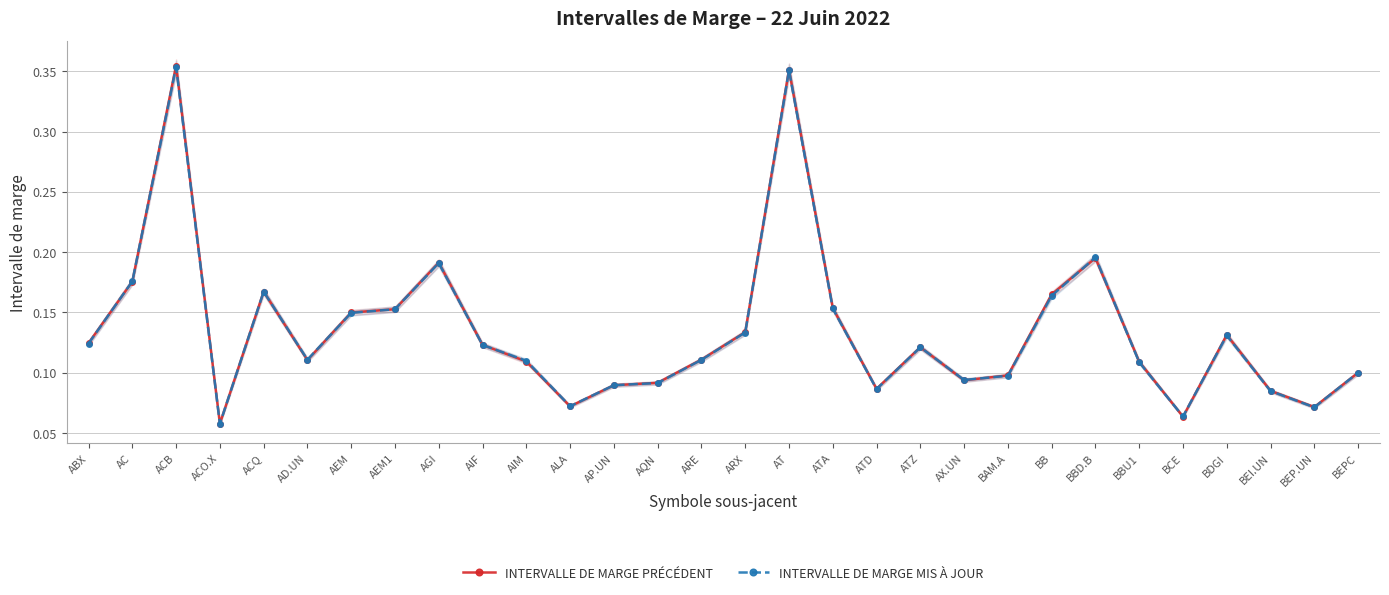

How many intersections are there between INTERVALLE DE MARGE PRÉCÉDENT and INTERVALLE DE MARGE MIS À JOUR?

12